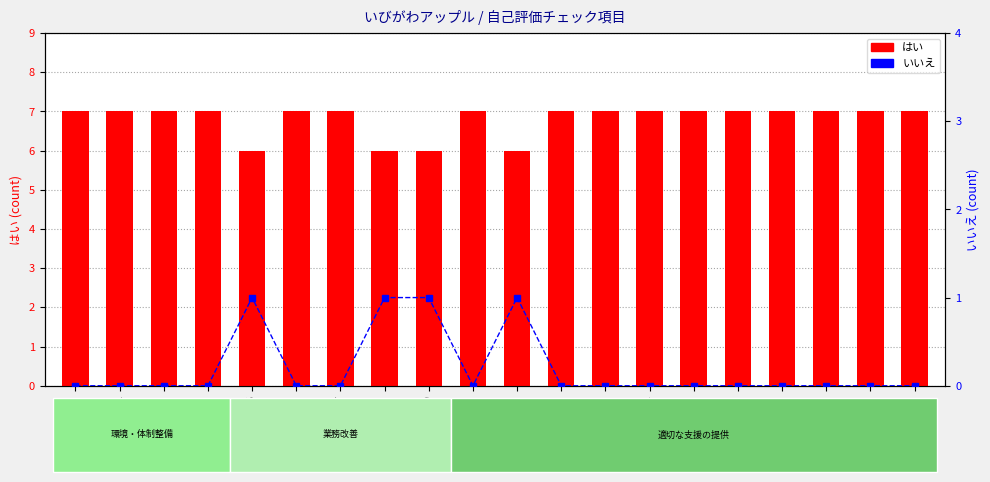

What is the total value across all series at 項目5?

7